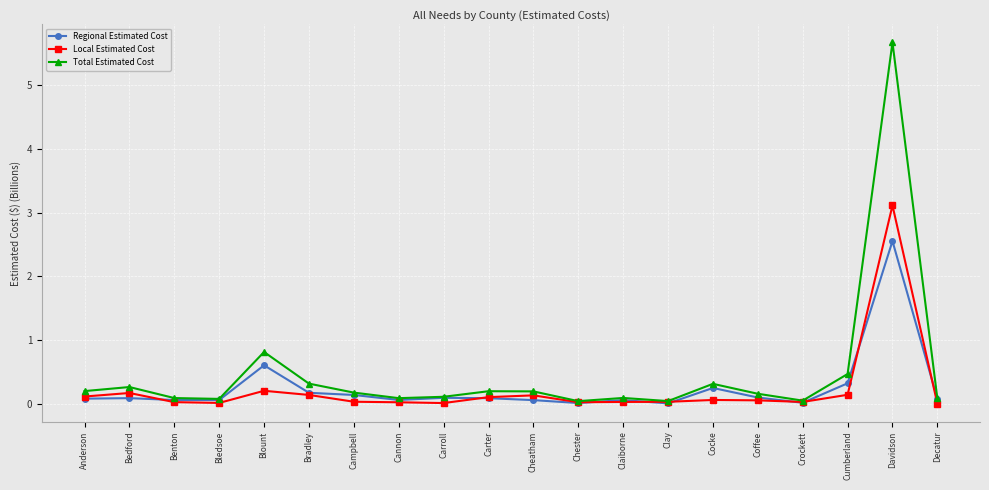

Rank the series by their maximum value, from lowest to highest.

Regional Estimated Cost, Local Estimated Cost, Total Estimated Cost